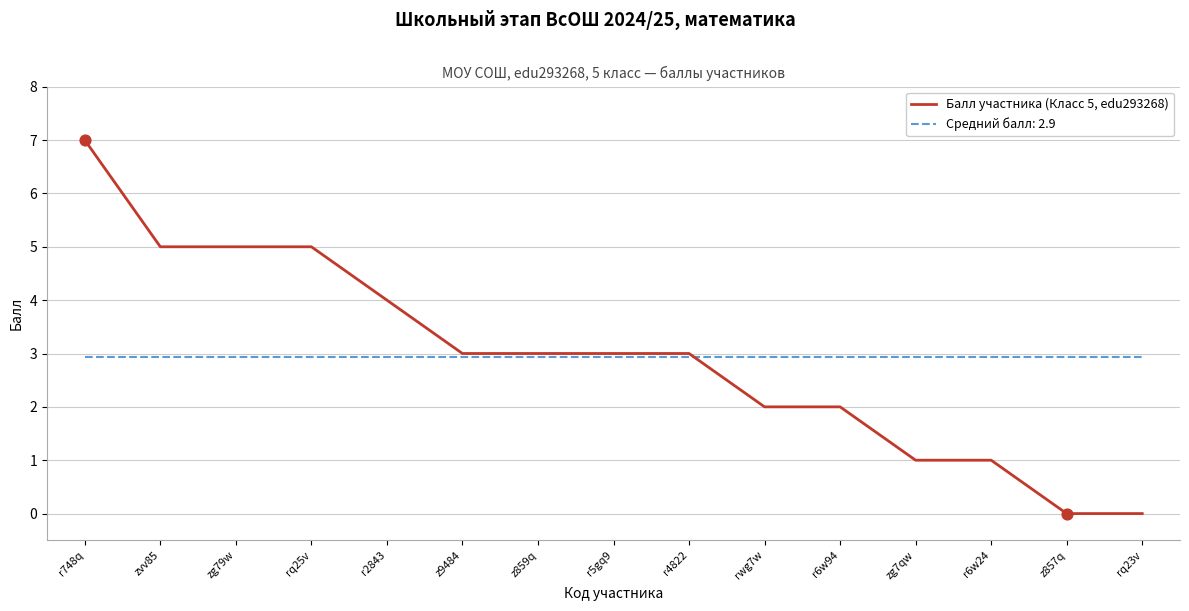

Which series has the widest spread of values?

Балл участника (Класс 5, edu293268)